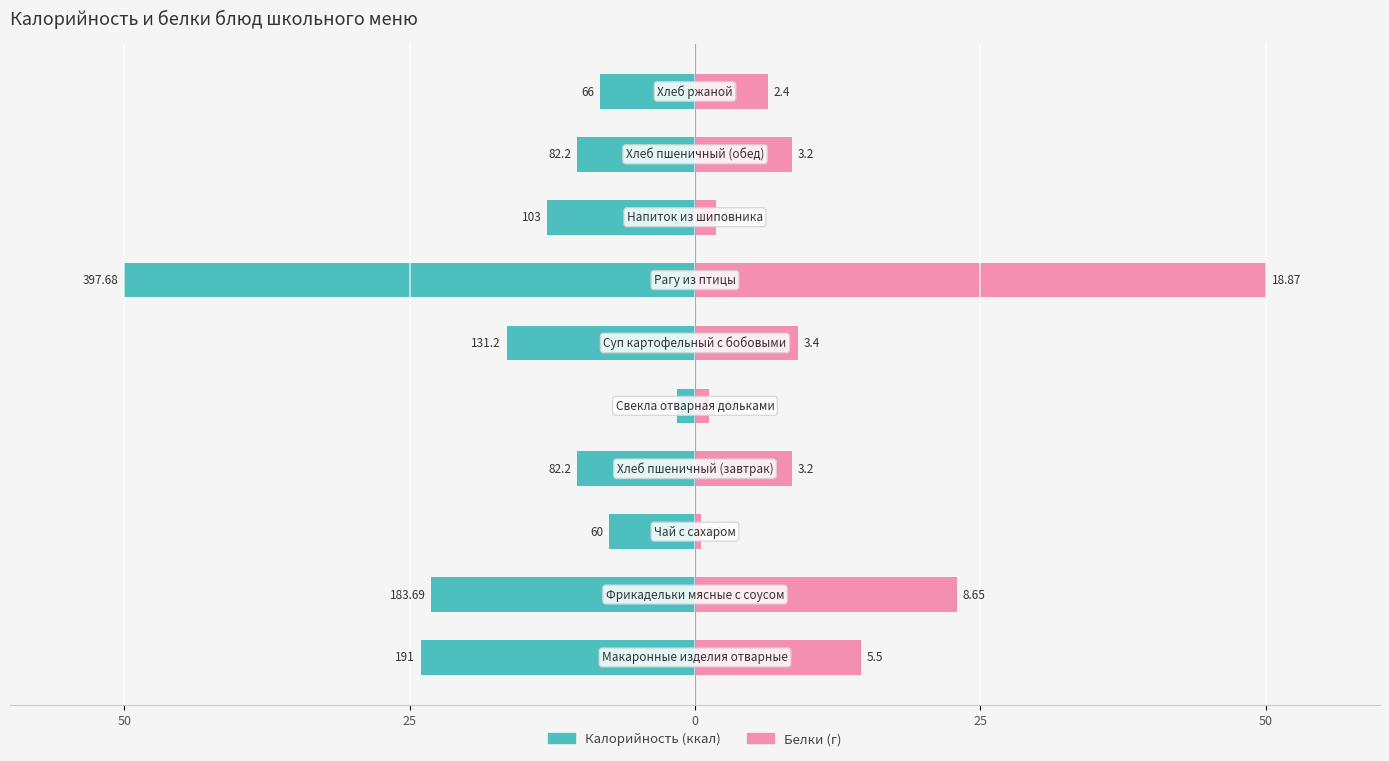

Is it true that Калорийность equals -71.5 at 6?

False